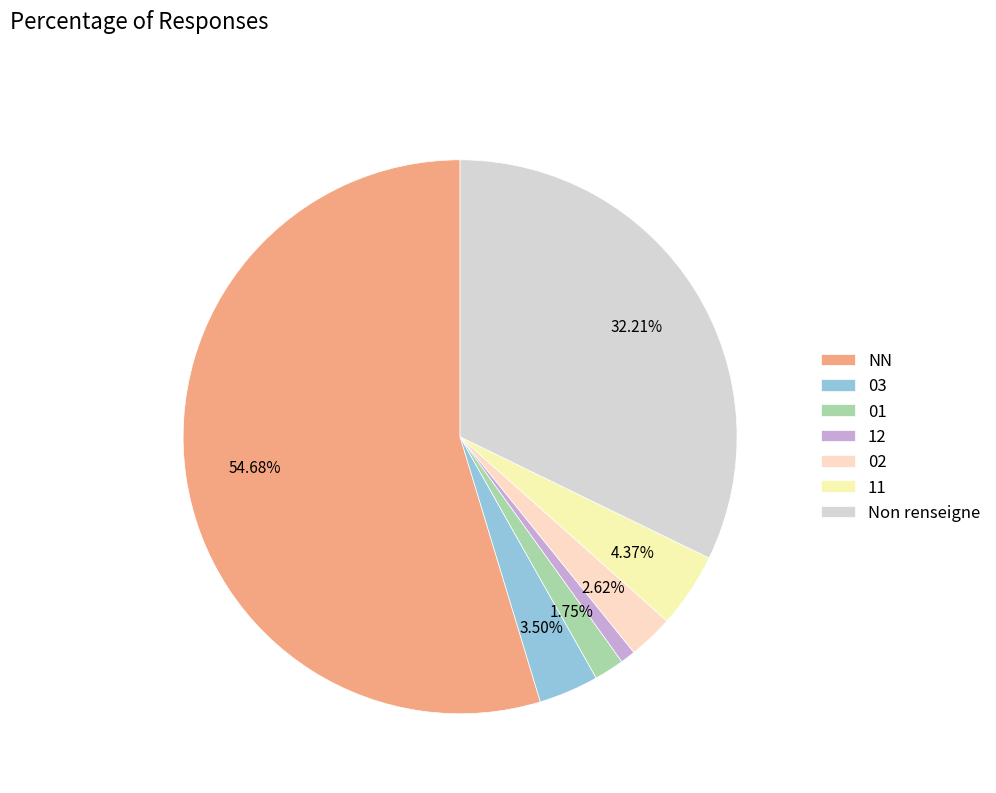

Is the sum of 02 and 03 greater than half?

No